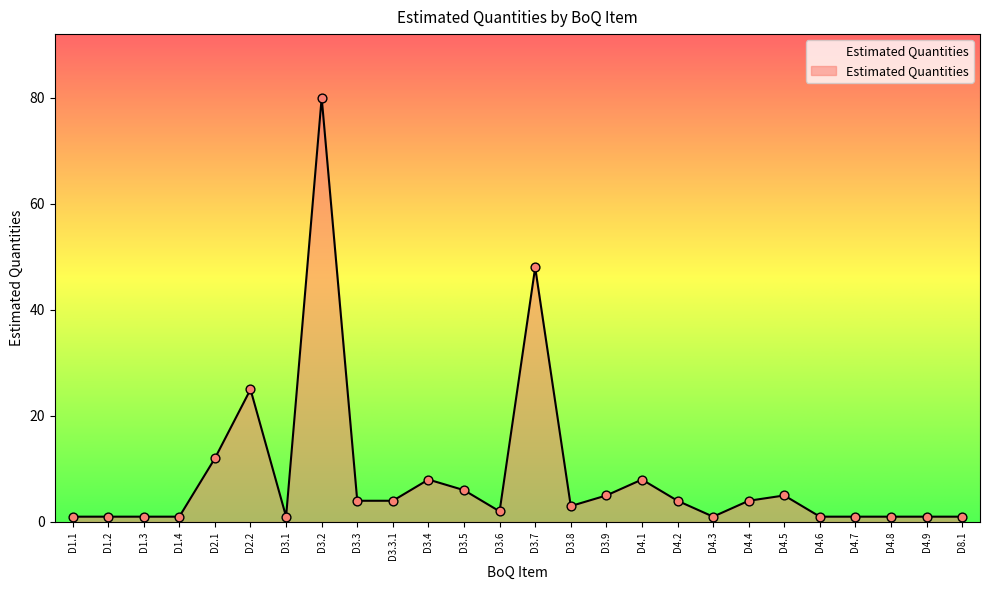

What is the ratio of the value at D3.2 to the value at D3.3?

20.0